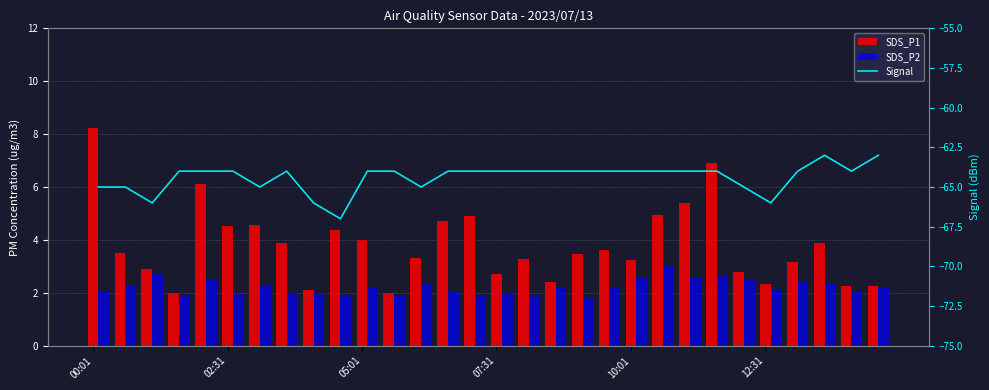

What position from the left is 05:01?

3